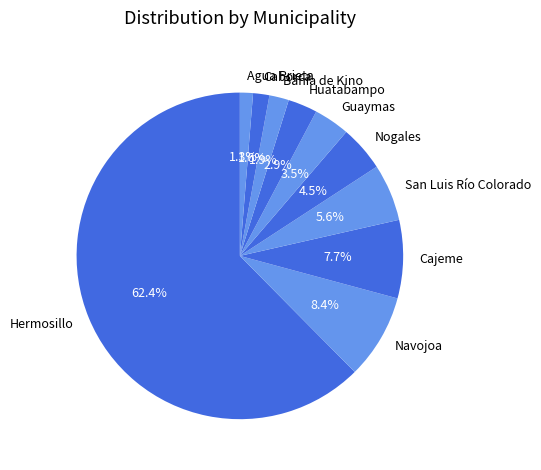

Which slice is the largest?

Hermosillo